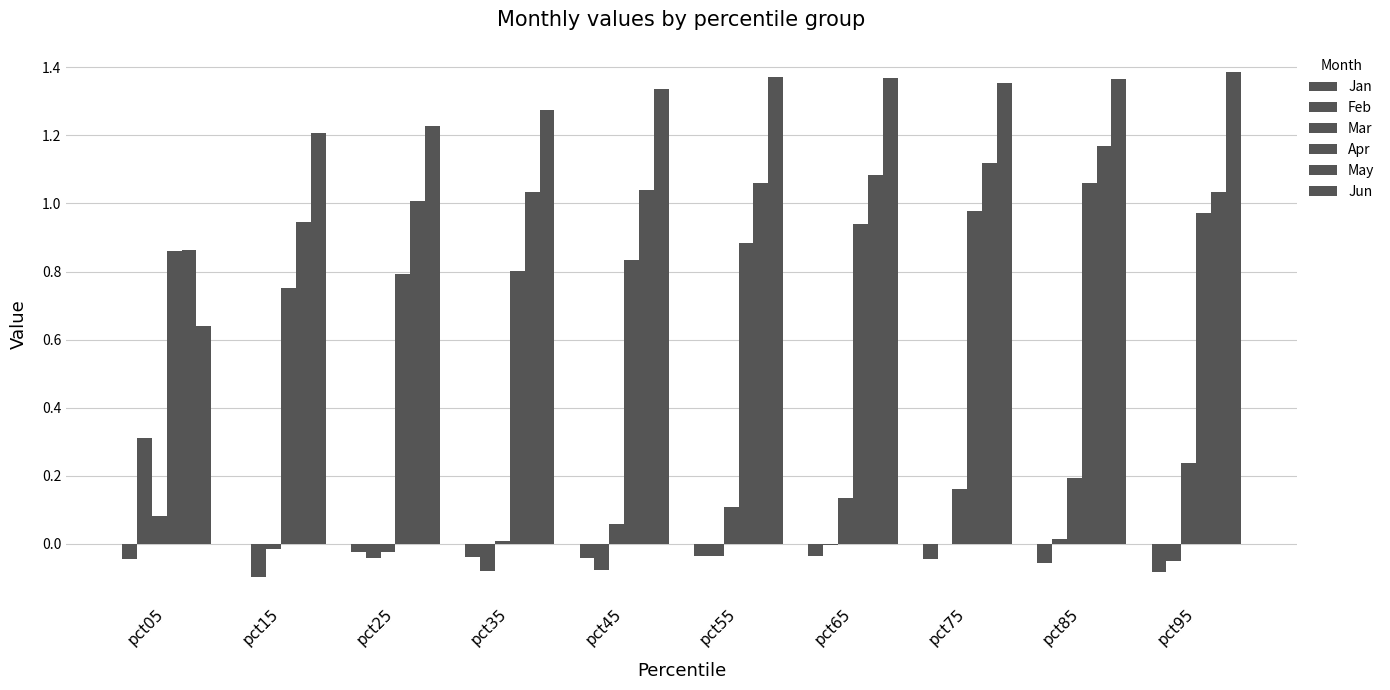

At which label does Feb first exceed 0?

pct05